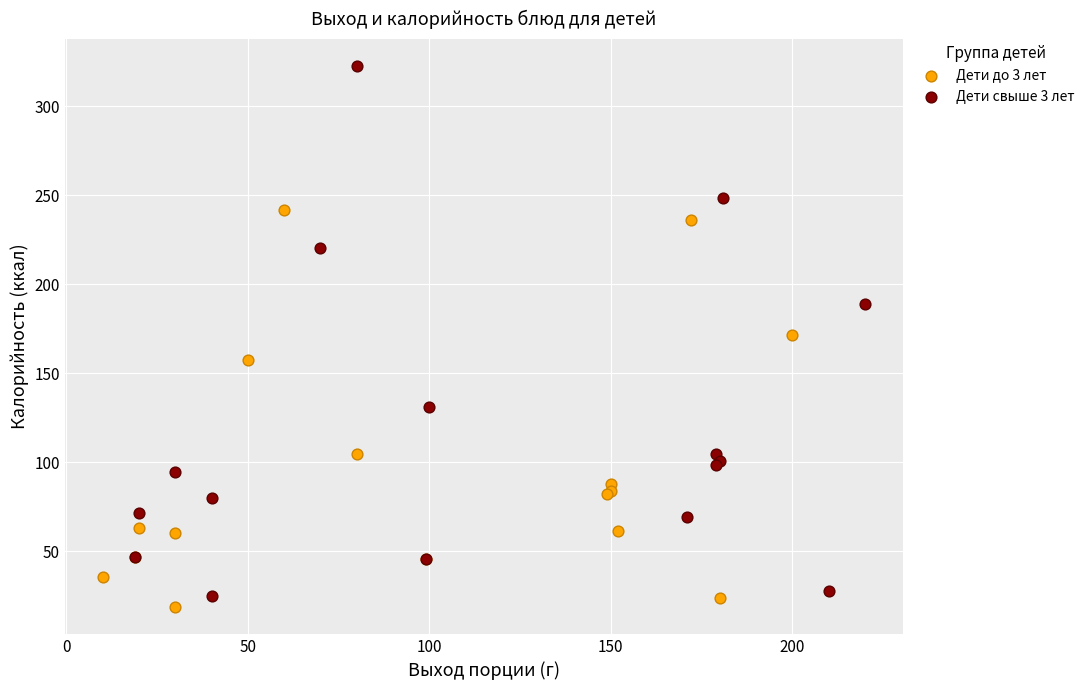

Which series has the widest spread of Y values?

Дети свыше 3 лет